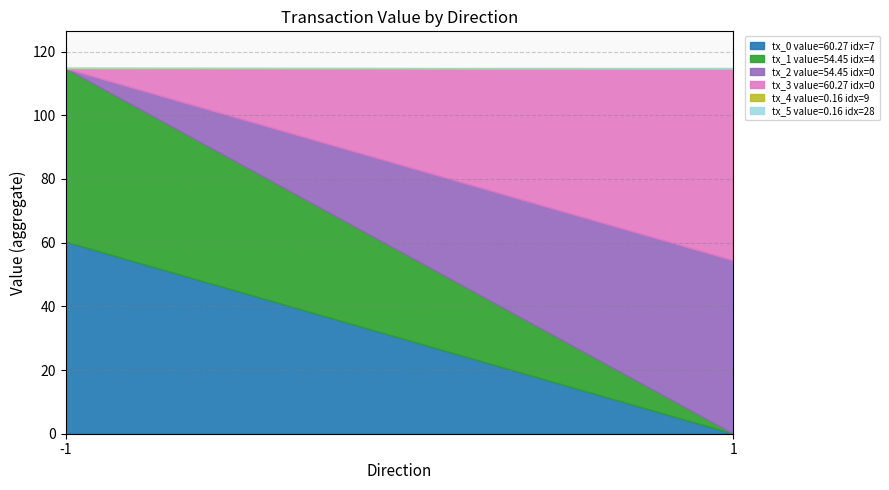

True or false: tx_0 value=60.27 idx=7 has a value of 39.2 at 1.

False